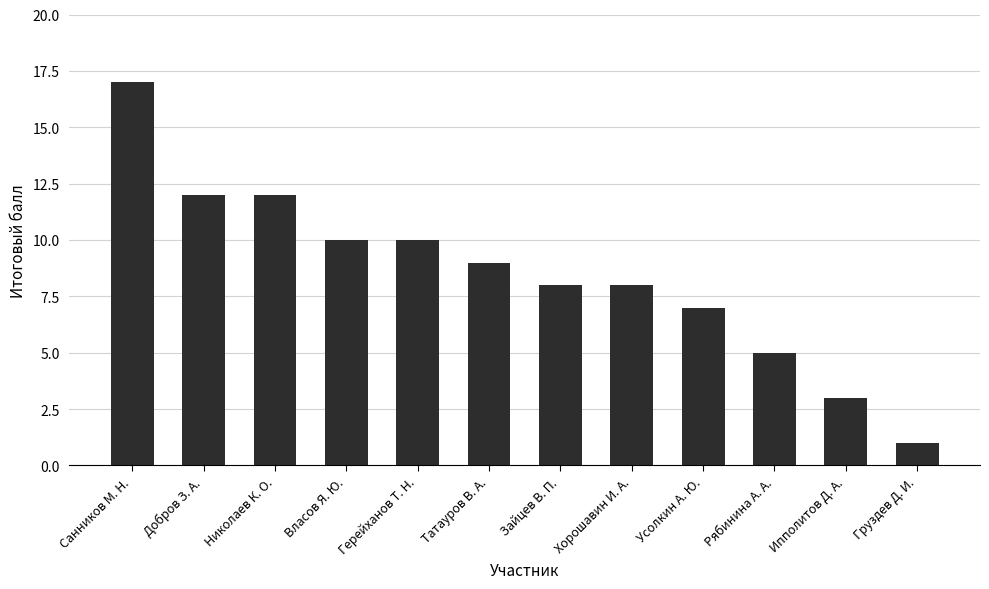

What is the change in value from Николаев К. О. to Рябинина А. А.?

-7